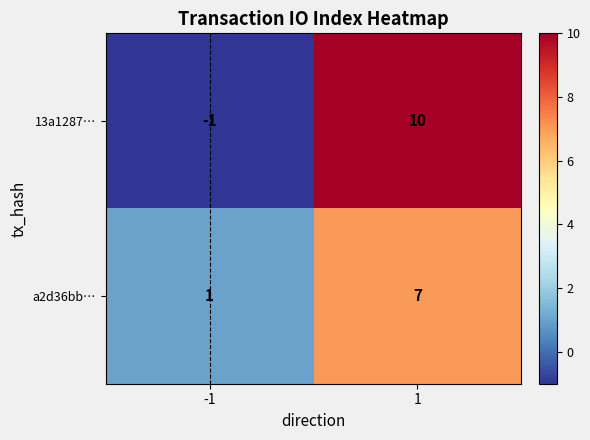

What is the maximum value for 13a1287…?

10